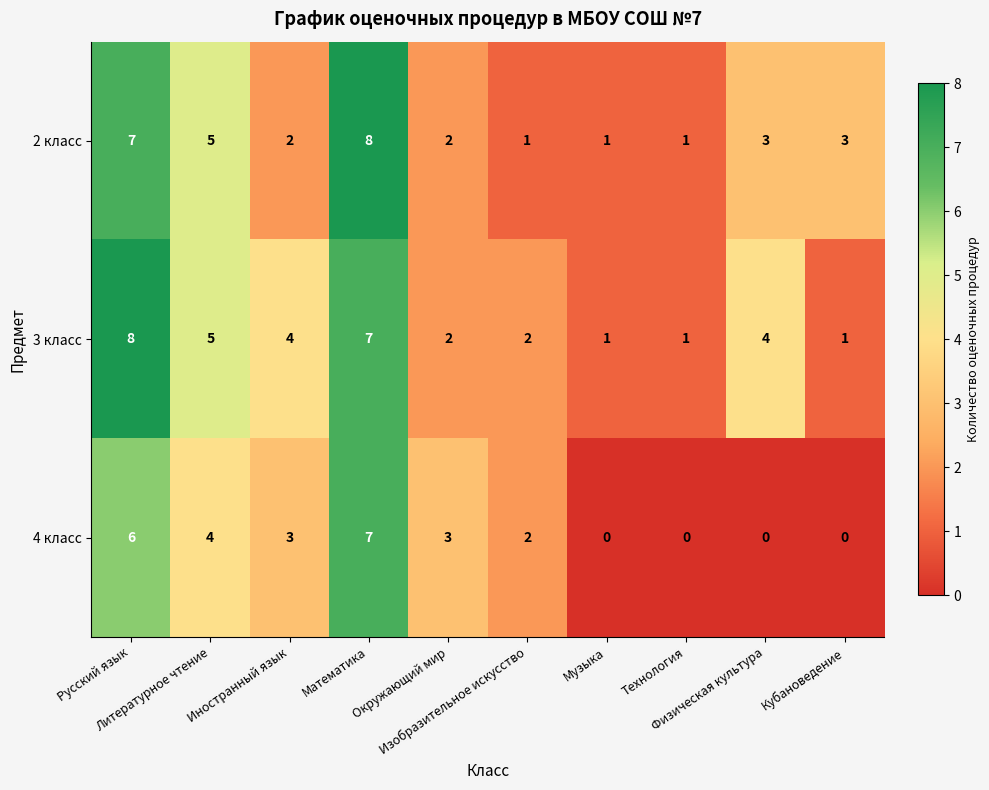

Count the 2 класс values in the range 1 to 5.

8